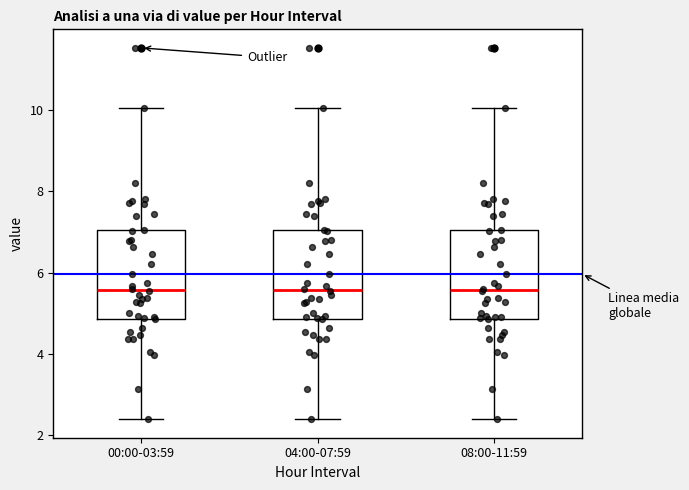

Where is the upper edge of the box for 04:00-07:59 on the y-axis? The values are not printed on the chart, so give them approximately, as read against the axis.

7.0